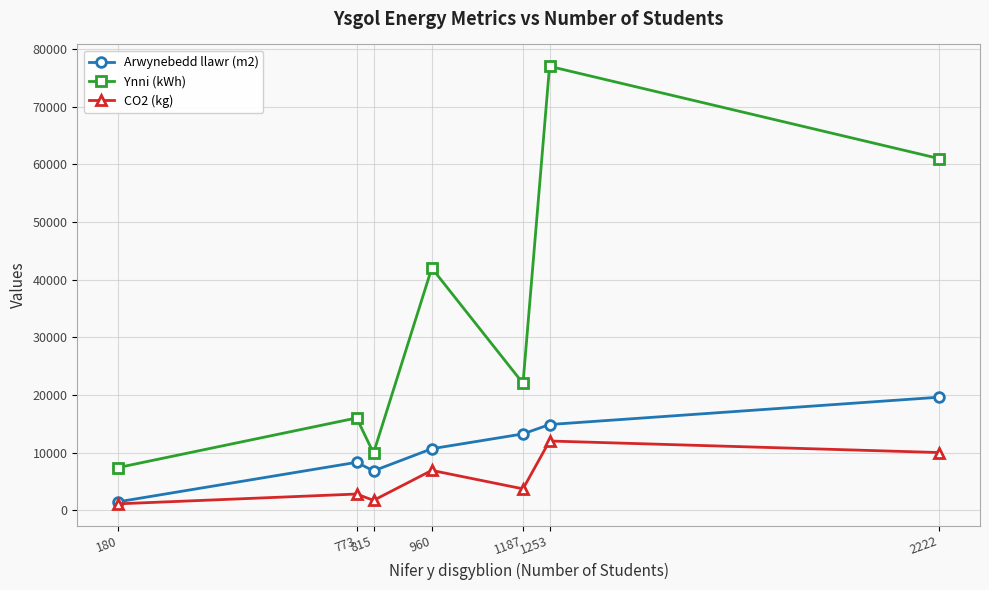

Reading right to left, what are all the values shown in this chart?

Arwynebedd llawr (m2): 2222=19597.3	1253=14859.0	1187=13230.0	960=10659.0	815=6812.0	773=8305.0	180=1456.0
Ynni (kWh): 2222=61000.0	1253=77000.0	1187=22000.0	960=42000.0	815=9900.0	773=16000.0	180=7400.0
CO2 (kg): 2222=10000.0	1253=12000.0	1187=3700.0	960=6900.0	815=1700.0	773=2800.0	180=1100.0